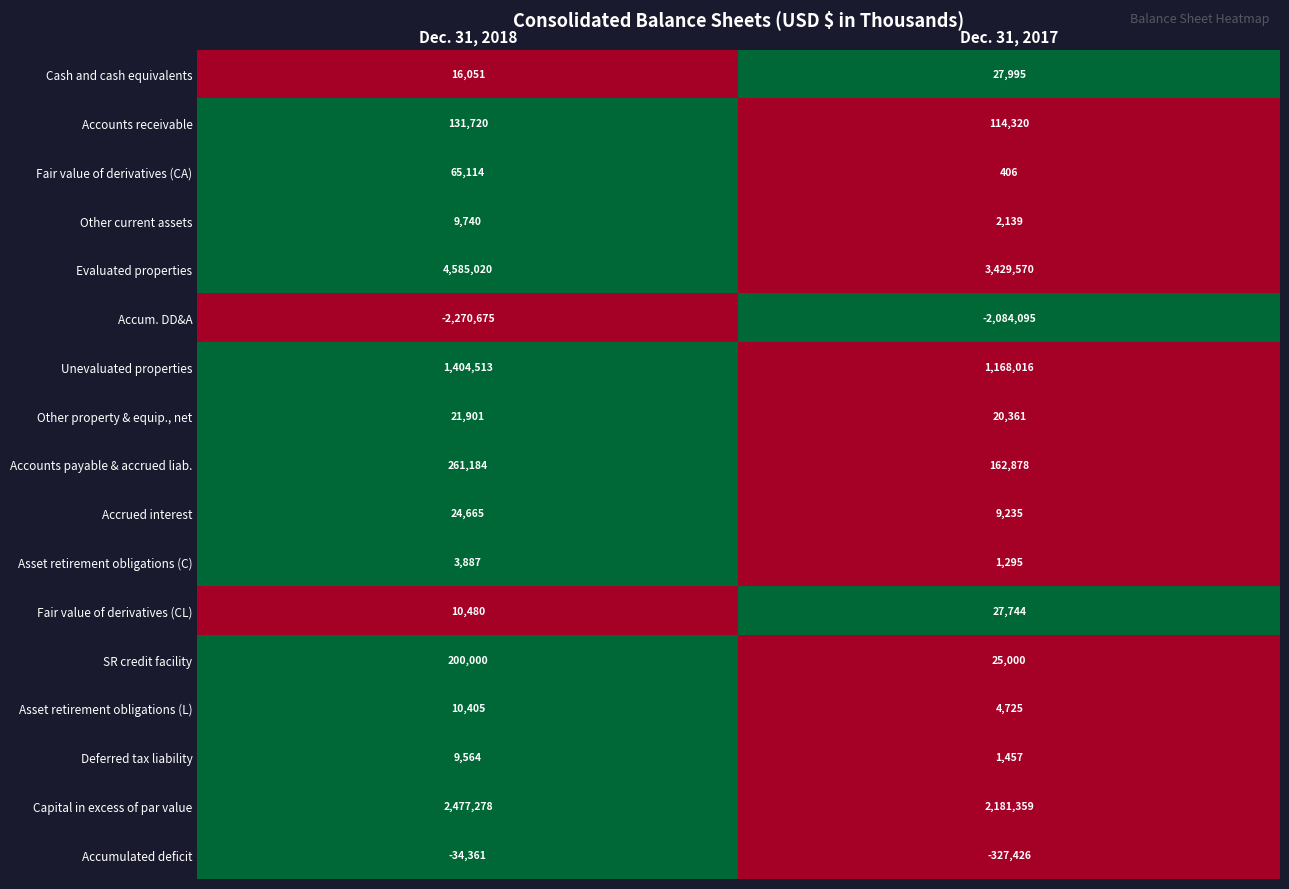

At which label is Deferred tax liability closest to 5510?

Dec. 31, 2017